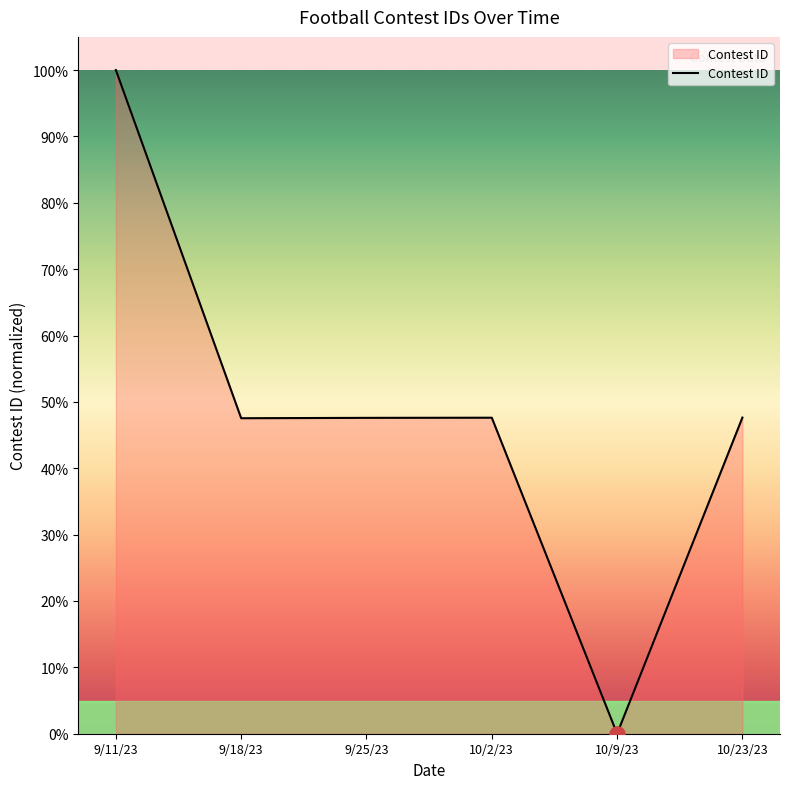

What is the change in value from 9/11/23 to 9/25/23?

-52.4